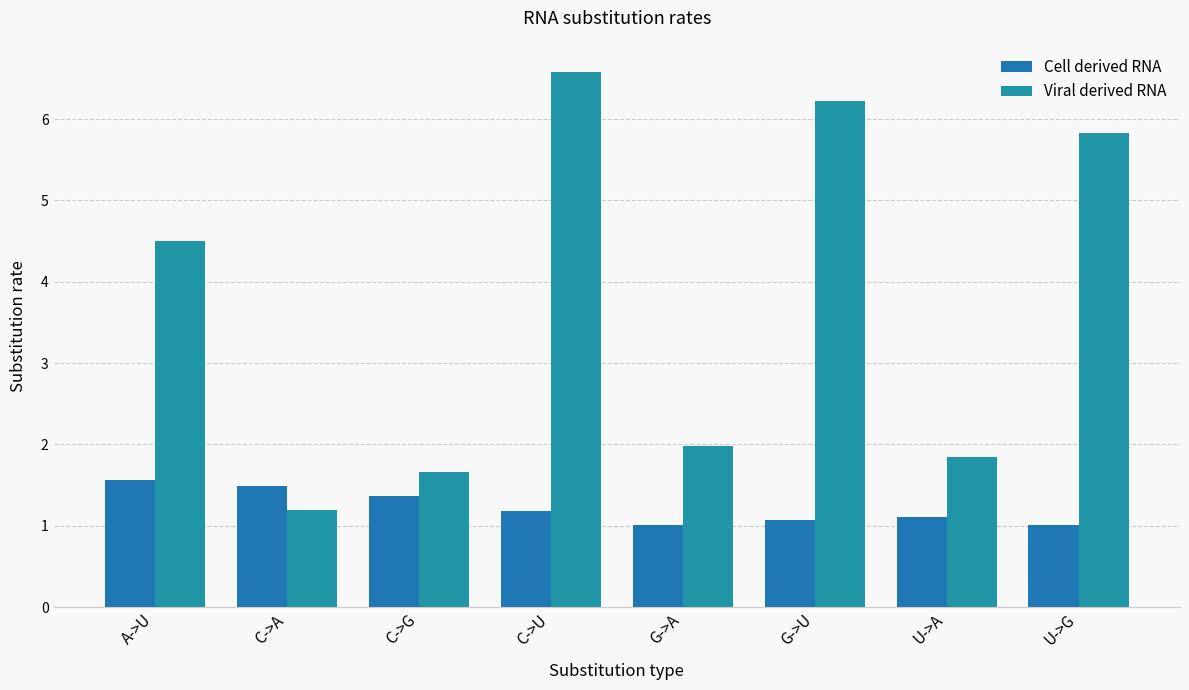

The Viral derived RNA series shows 8.7 at U->G. True or false?

False